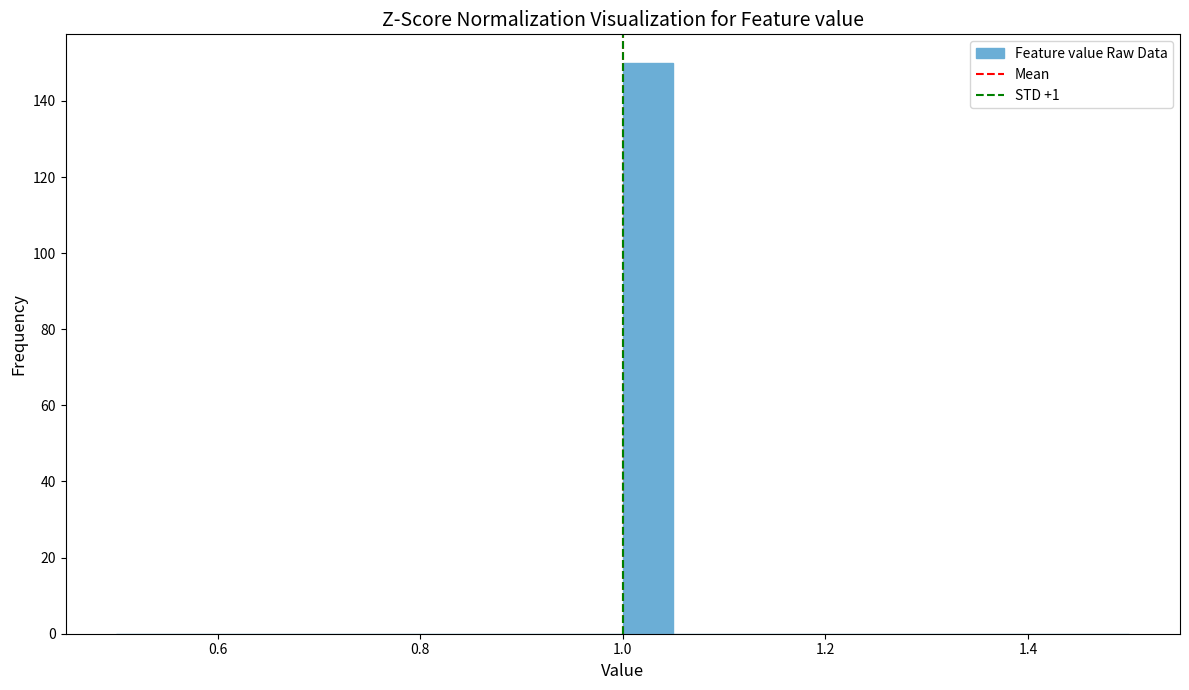

Read against the x-axis, roughly where is the centre of the tallest bar?

1.02